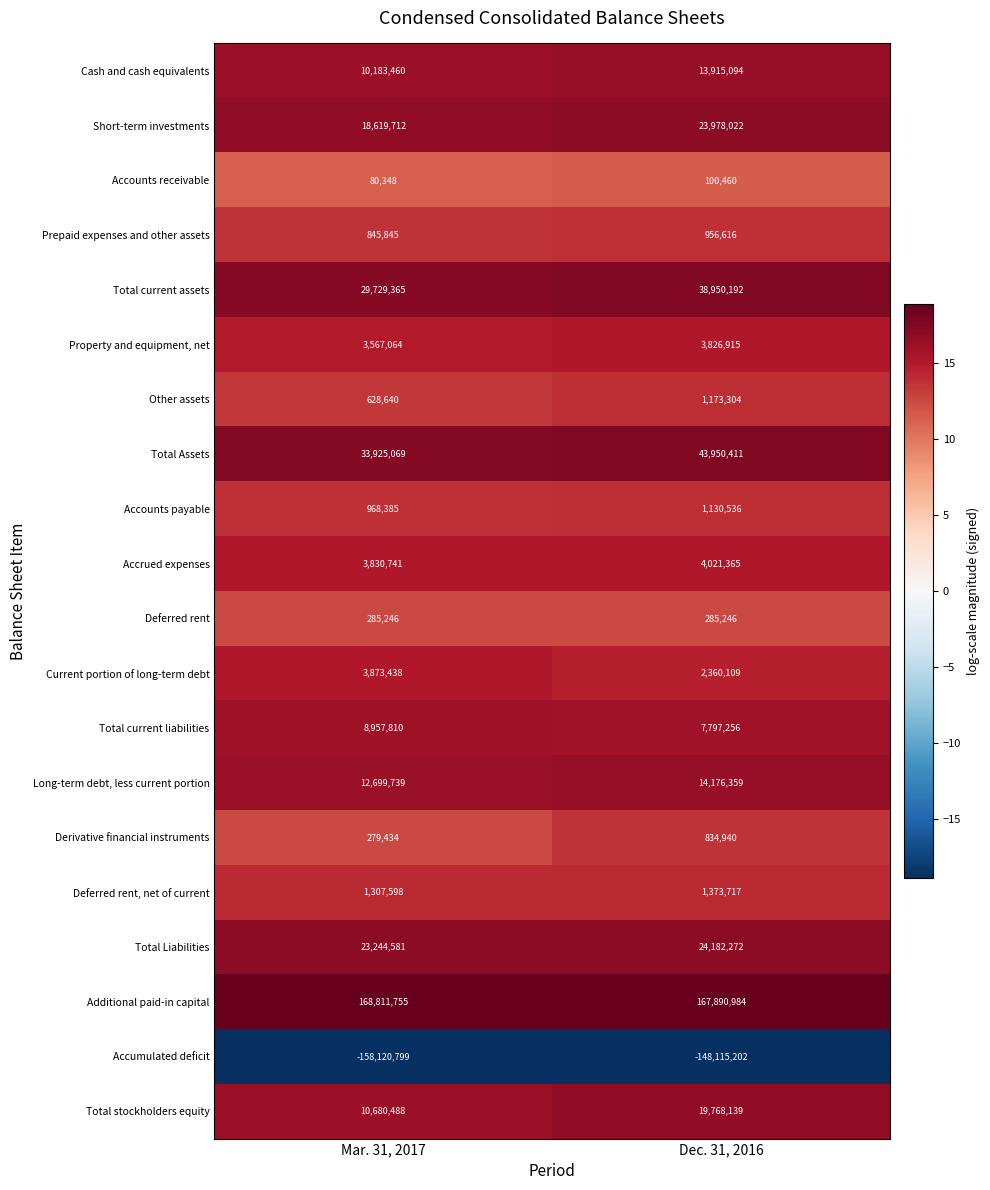

Is the value of Total Liabilities at Mar. 31, 2017 greater than the value of Cash and cash equivalents at Mar. 31, 2017?

Yes